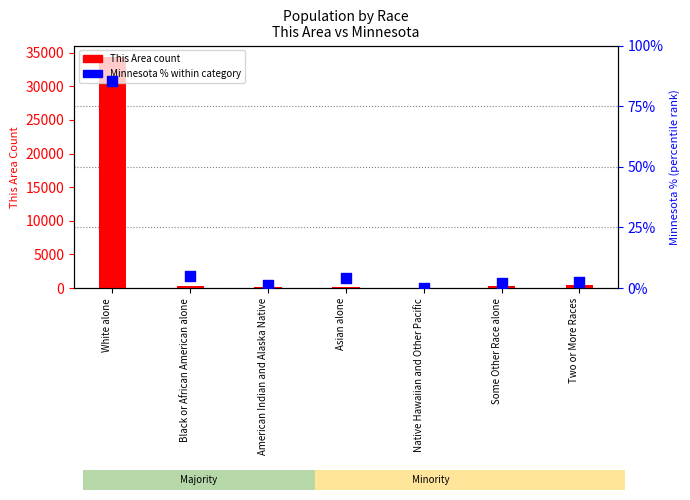

Which series reaches the maximum Y coordinate?

This Area (count)